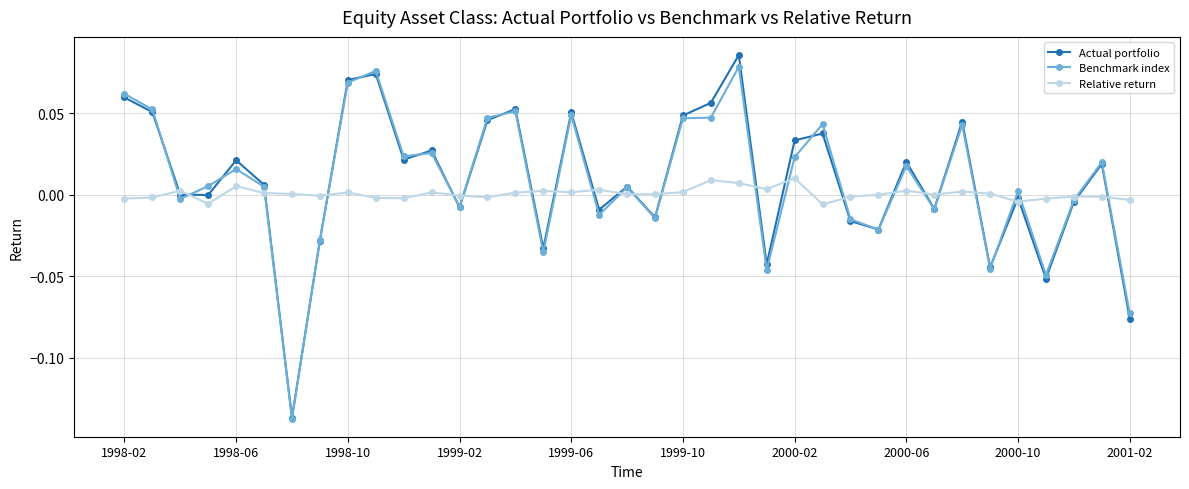

True or false: Relative return has more than 2 points higher than both neighbors.

True